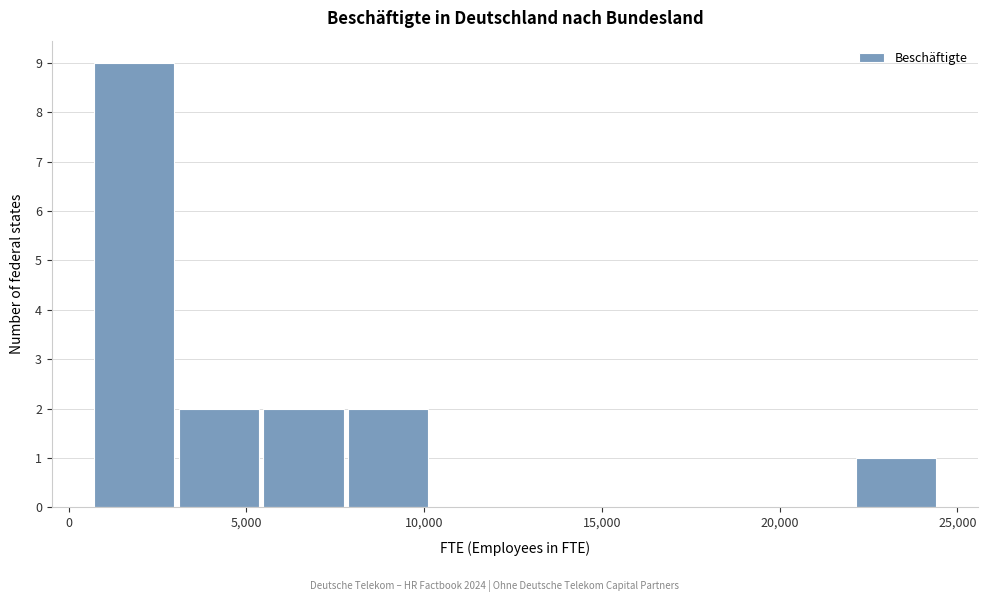

Over which range of the x-axis is the bar tallest?

500 to 3000